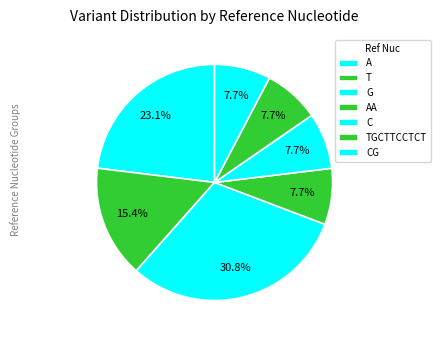

True or false: A accounts for 8% of the total.

True